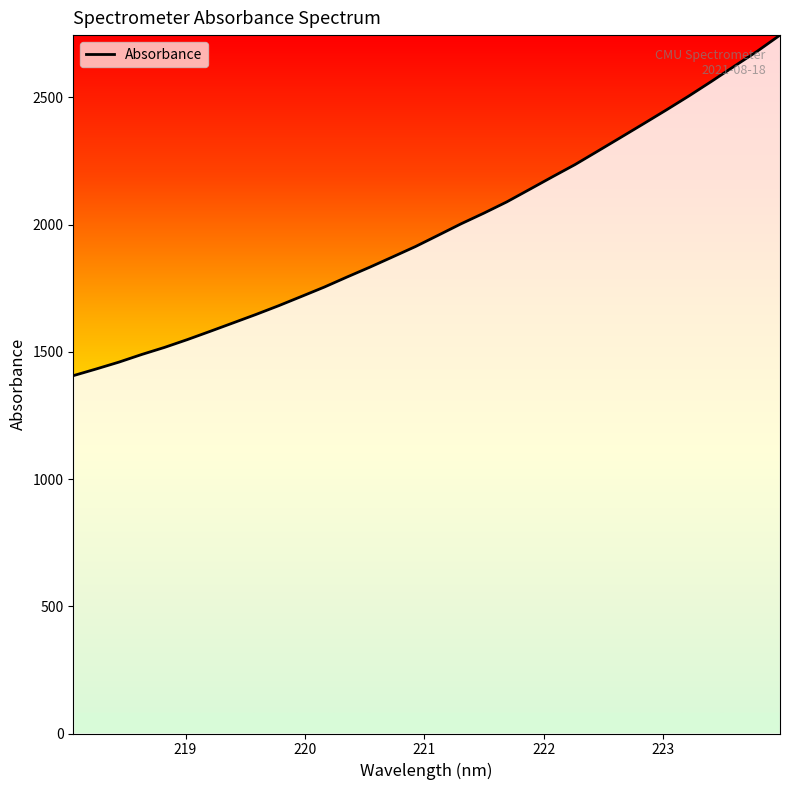

What is the value of the 3rd point from the left?

1459.5